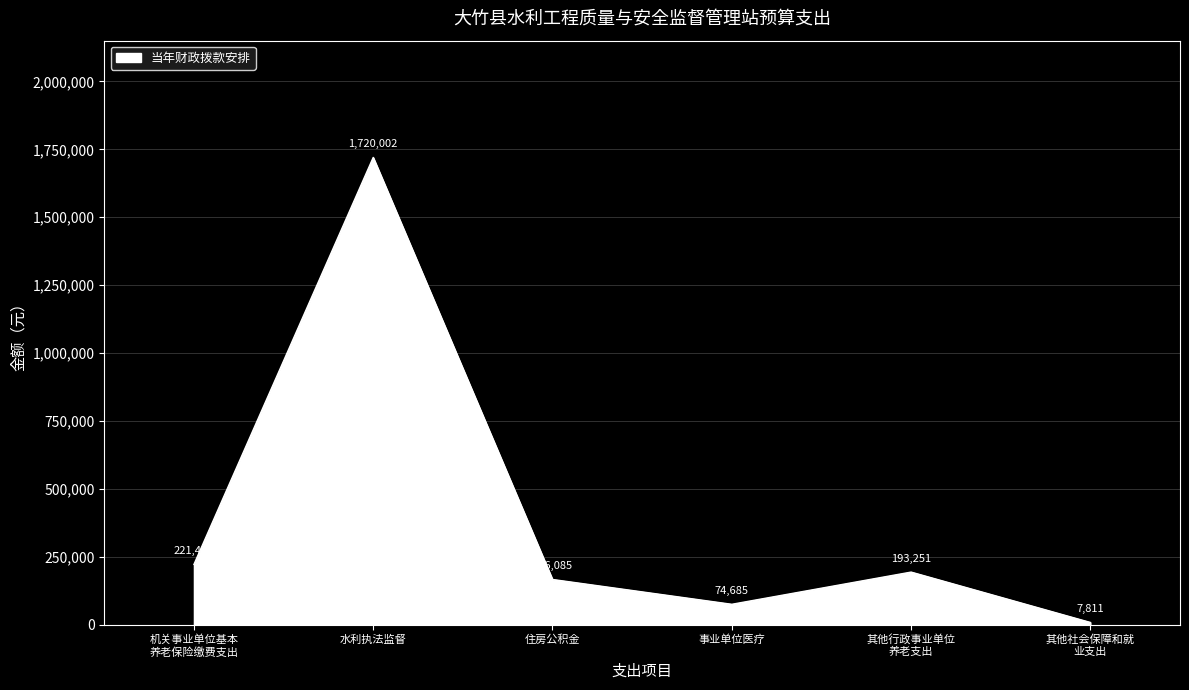

How many categories are shown in the chart?

6